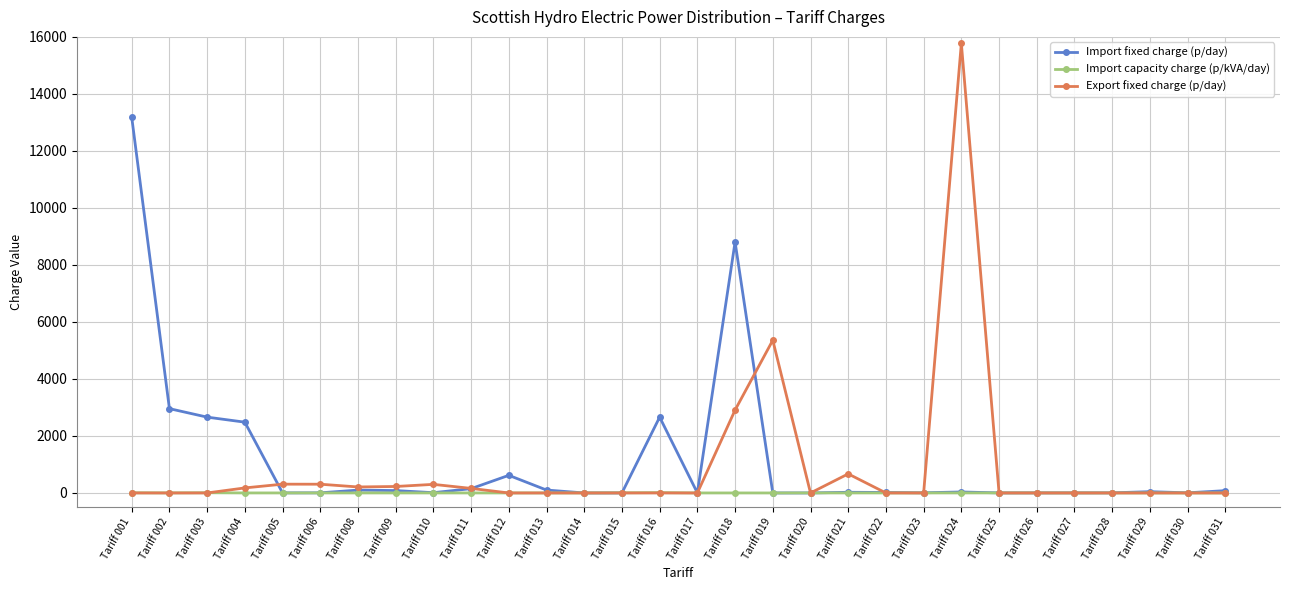

How many data points in Import capacity charge (p/kVA/day) are above 0?

29